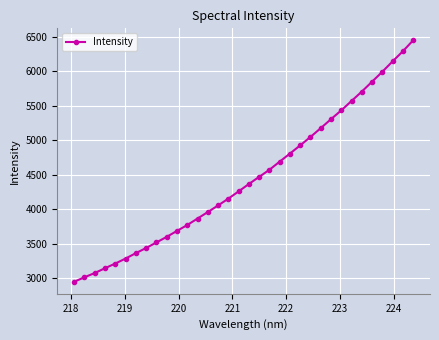

What is the difference between the second highest and second lowest values?

3272.3